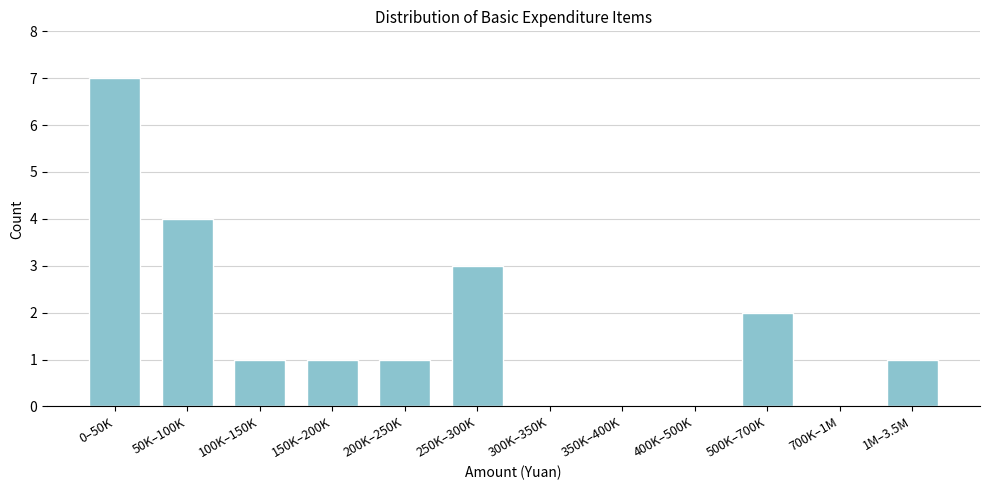

Reading right to left, list all the values displayed in this chart.

1M–3.5M=1	700K–1M=0	500K–700K=2	400K–500K=0	350K–400K=0	300K–350K=0	250K–300K=3	200K–250K=1	150K–200K=1	100K–150K=1	50K–100K=4	0–50K=7